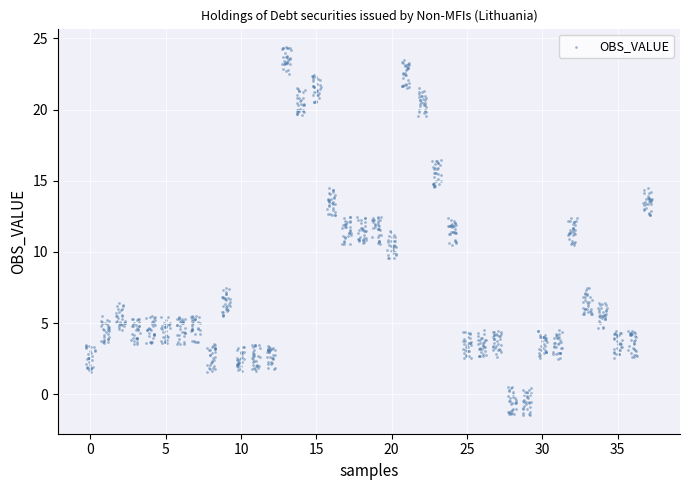

What is the range of X values (max minus min)?

37.6